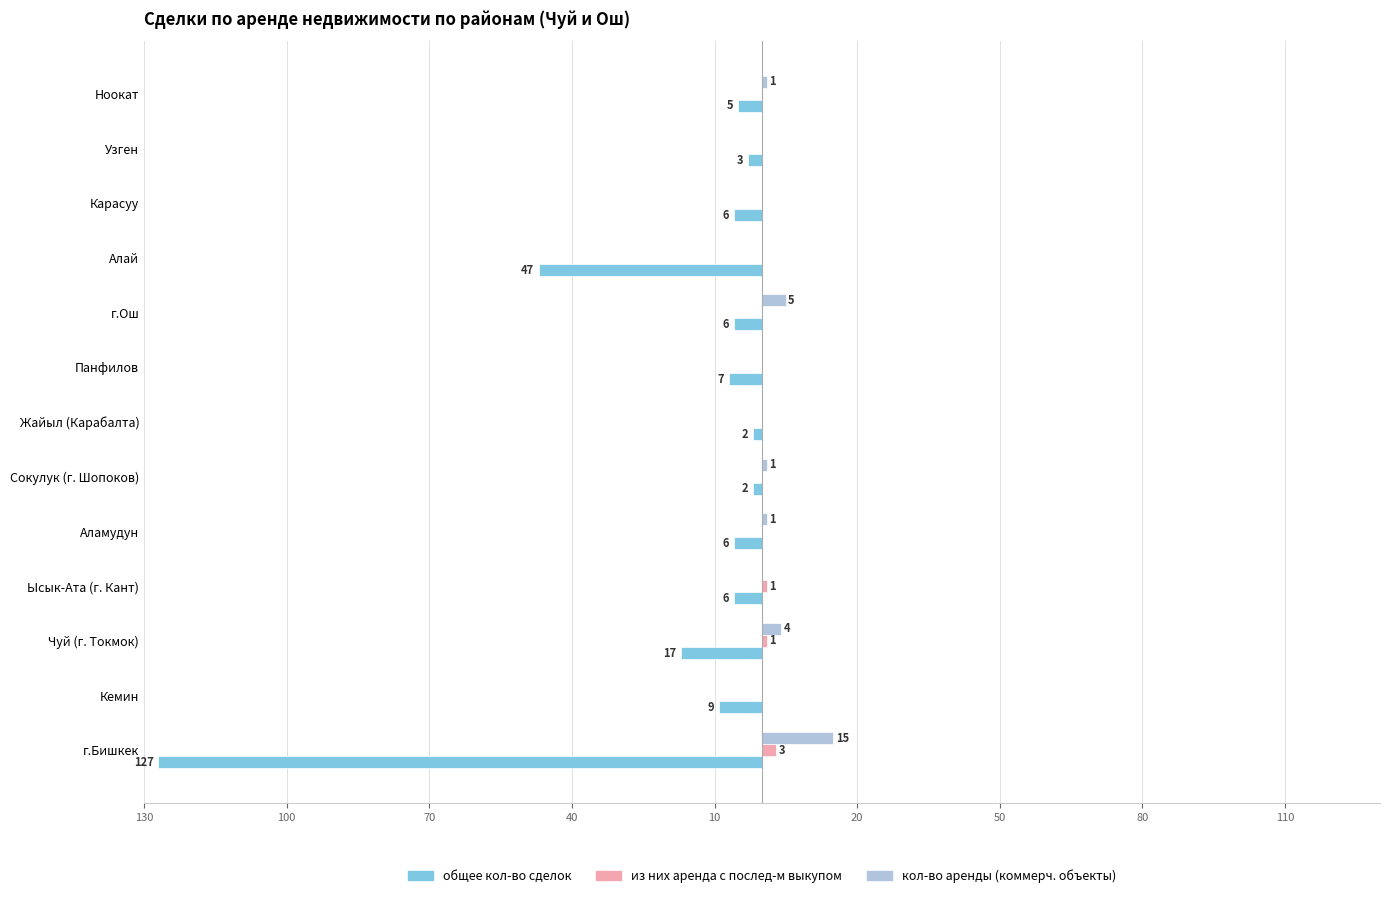

What are all the series names shown in the legend?

общее кол-во сделок, из них аренда с послед-м выкупом, кол-во аренды (коммерч. объекты)